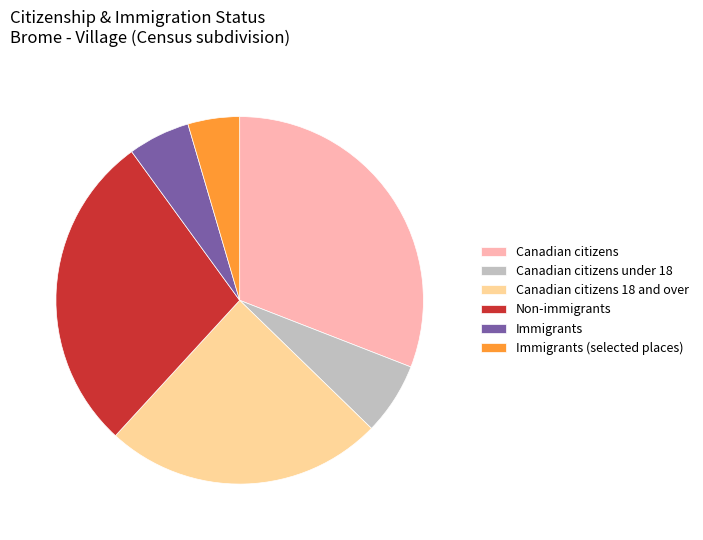

Between Immigrants (selected places) and Immigrants, which is larger?

Immigrants